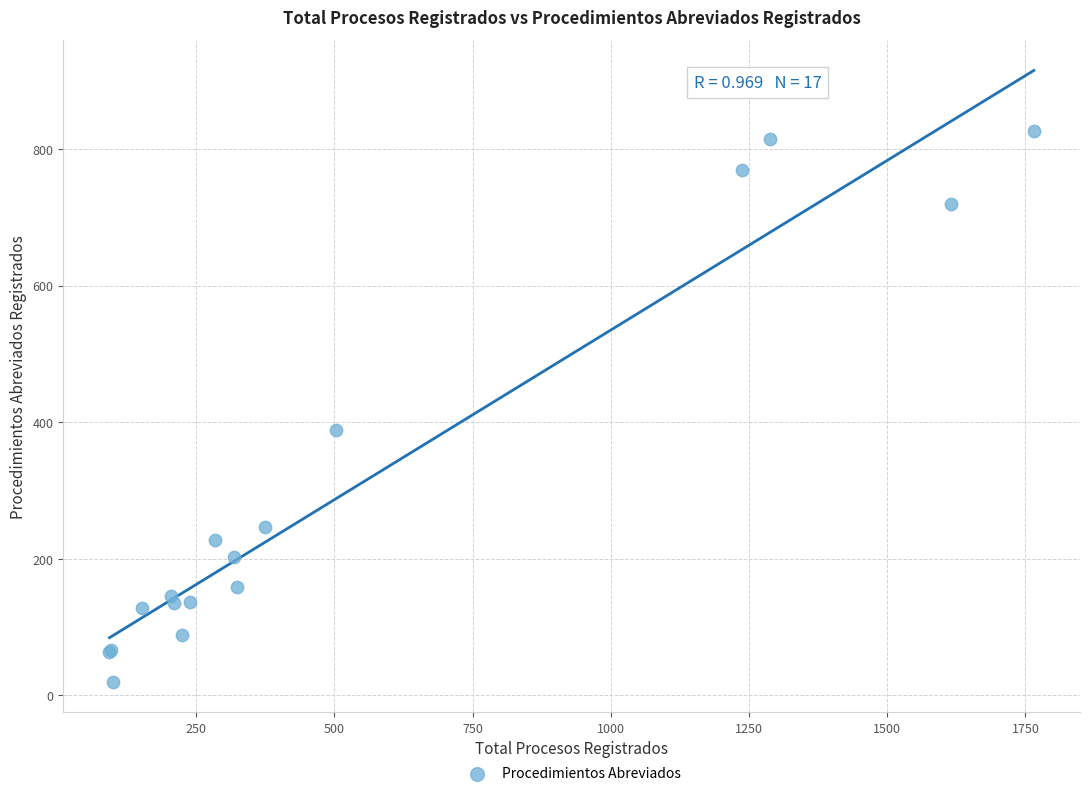

What Y value in the scatter plot is closest to 423?

388